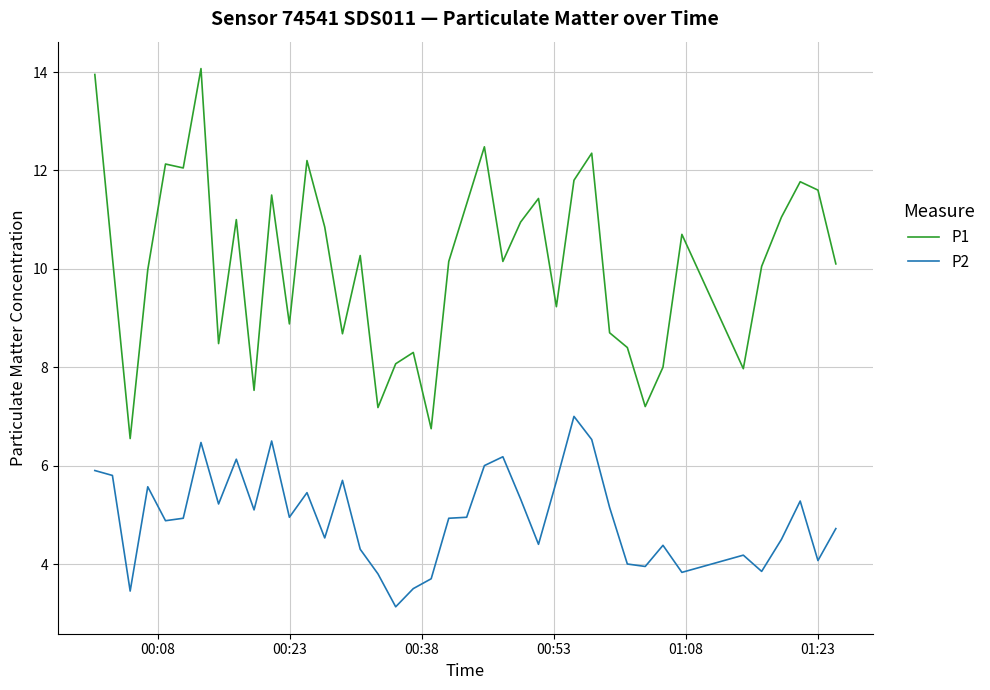

Which series has the largest total across all categories?

P1